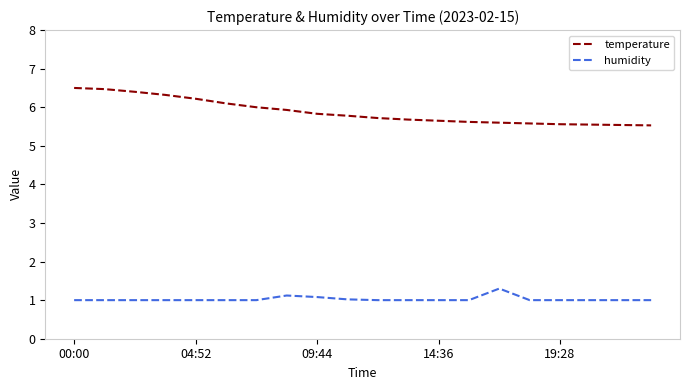

Does the chart have visible grid lines?

No